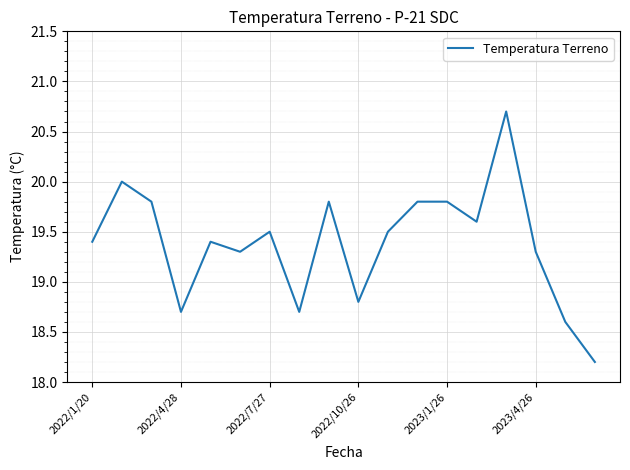

How many lines are shown in the chart?

1